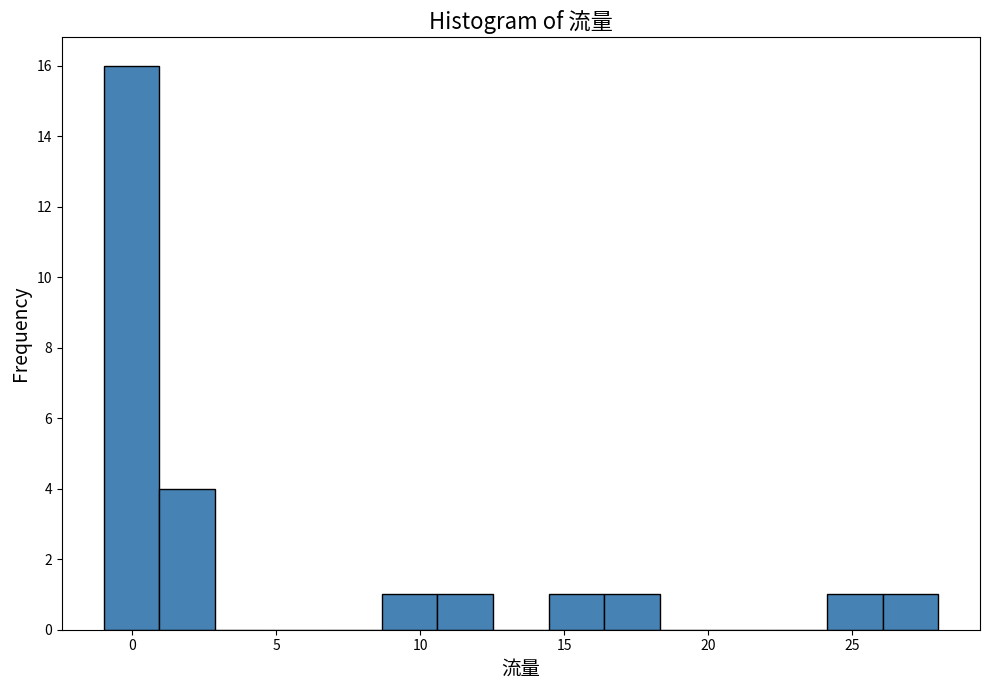

Read against the x-axis, roughly where is the centre of the tallest bar?

0.0